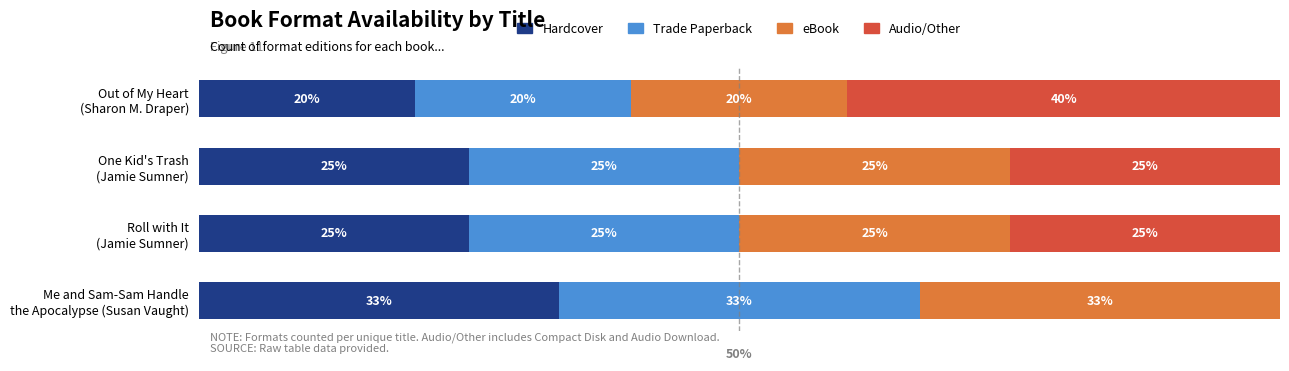

What are all the series names shown in the legend?

Hardcover, Trade Paperback, eBook, Audio/Other